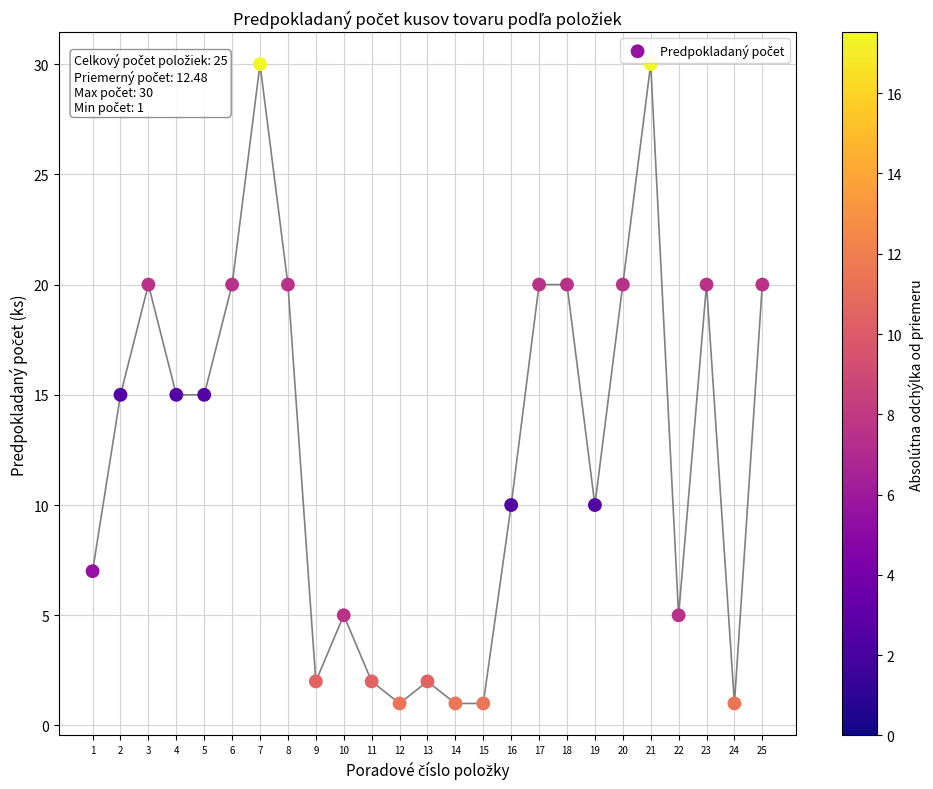

What is the range of Y values (max minus min)?

29